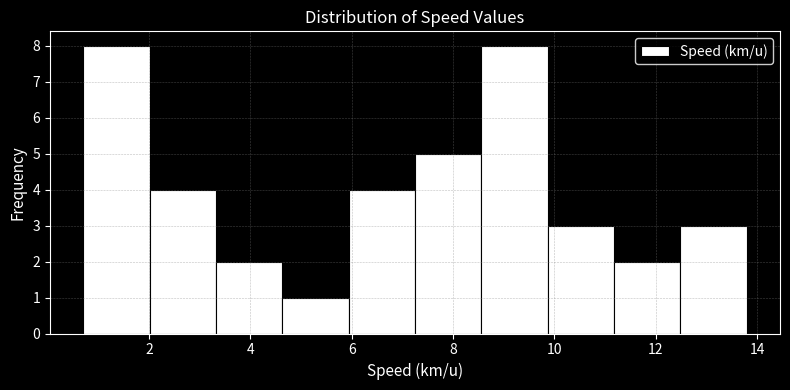

Reading left to right, list every bar in this chart as the range it spans on the x-axis followed by its height. Neither the bar edges nor the heights are printed on the chart, so give them approximately, as read against the axes.

0.8 to 2.0: 8
2.0 to 3.4: 4
3.4 to 4.6: 2
4.6 to 6.0: 1
6.0 to 7.2: 4
7.2 to 8.6: 5
8.6 to 9.8: 8
9.8 to 11.2: 3
11.2 to 12.4: 2
12.4 to 13.8: 3